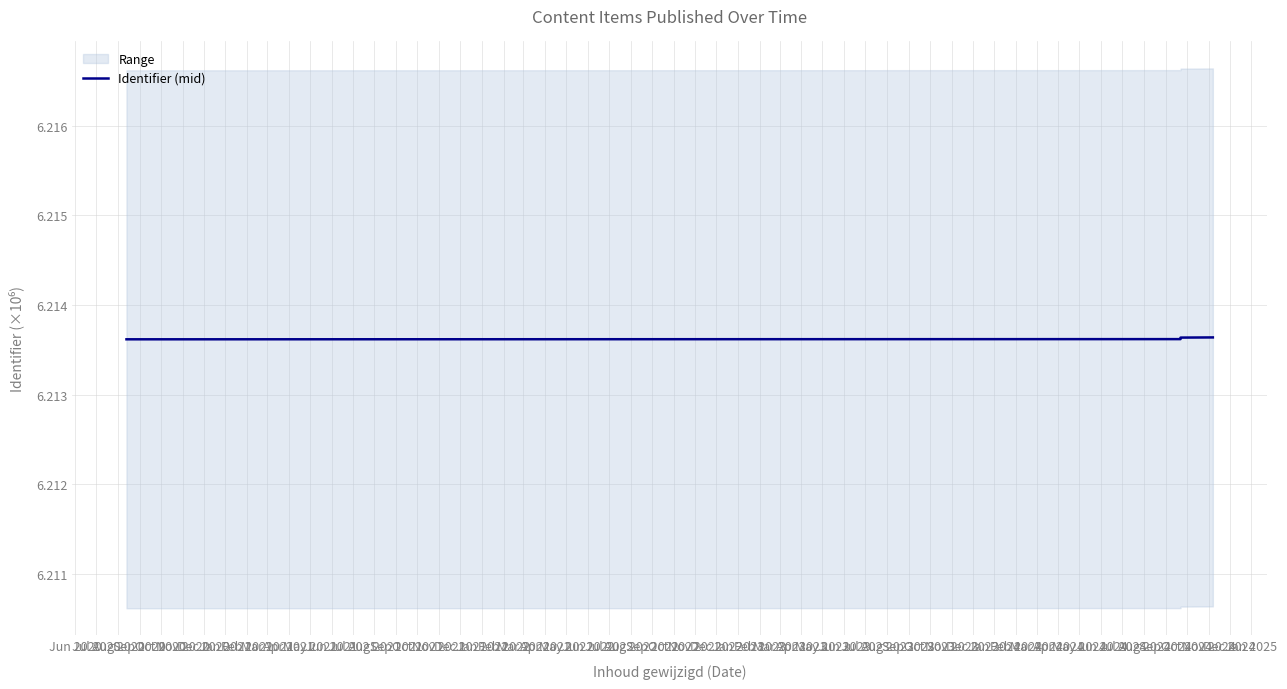

Is it true that the value at Jun 2021 is 6.2?

True